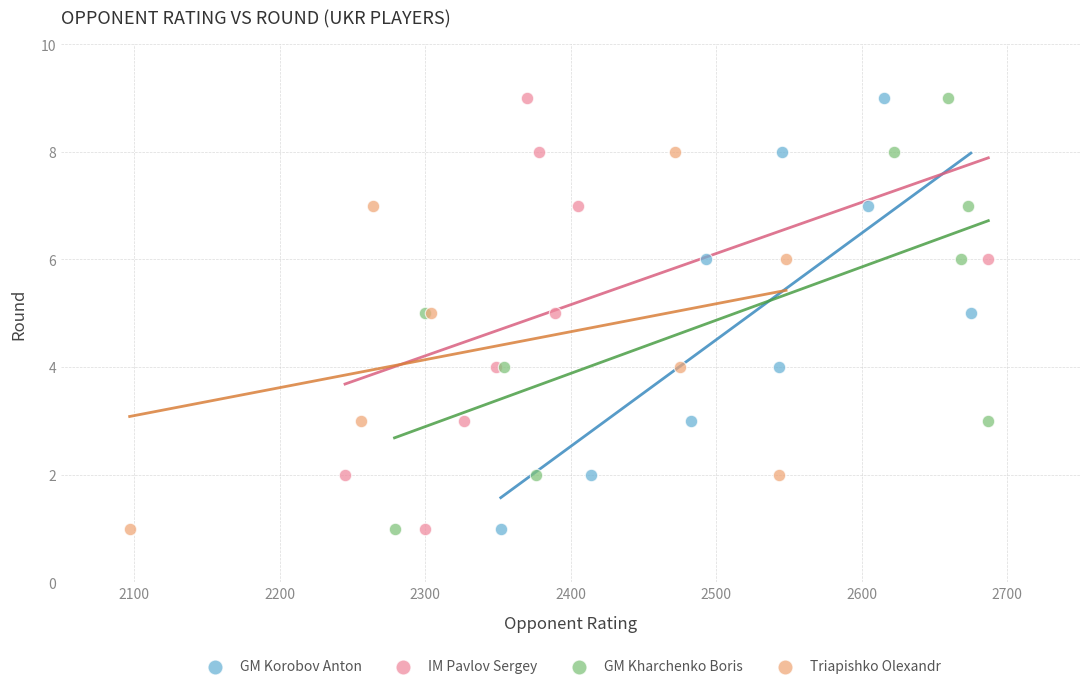

What are all the series names shown in the legend?

GM Korobov Anton, IM Pavlov Sergey, GM Kharchenko Boris, Triapishko Olexandr